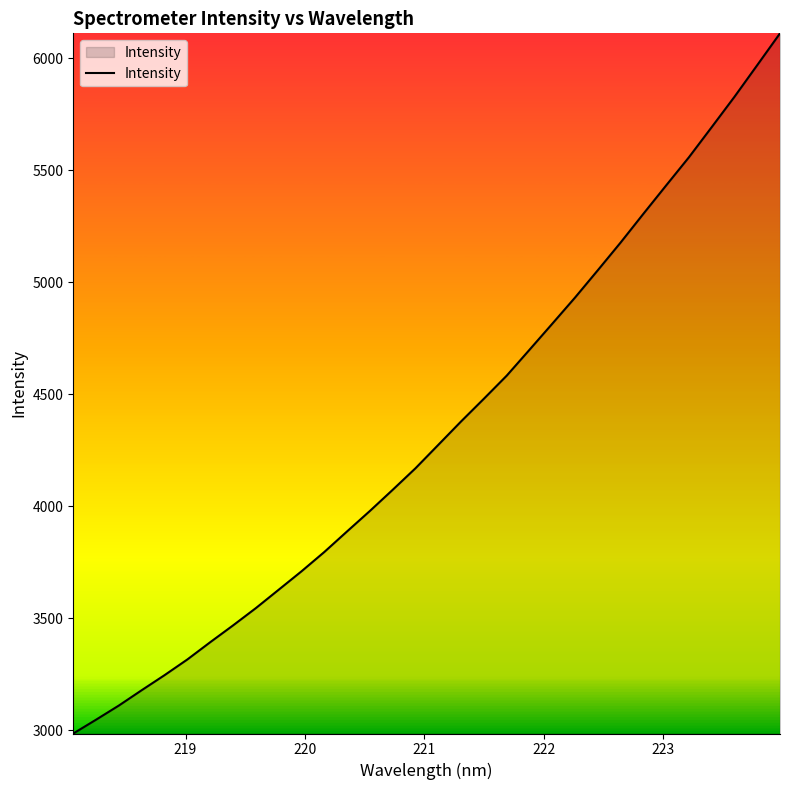

What is the greatest value displayed?

6111.7